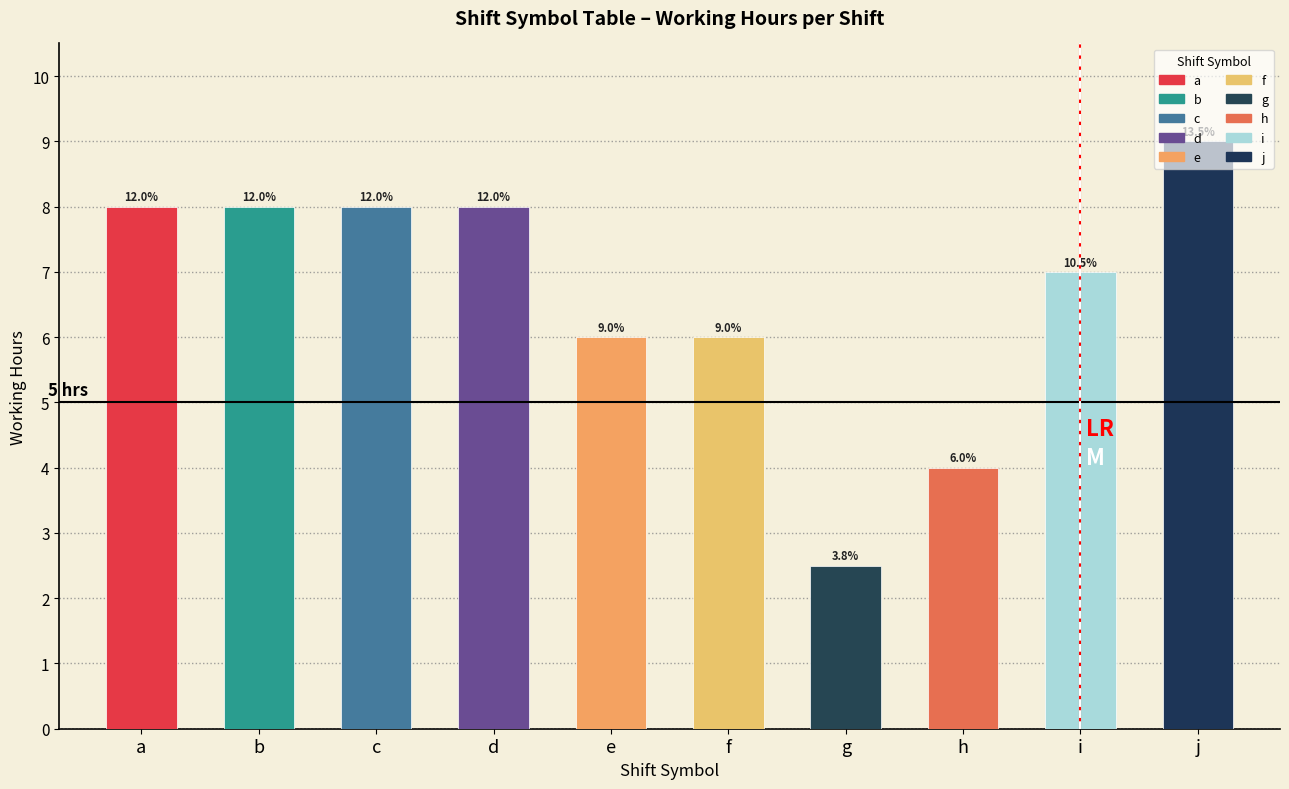

How many bars are there in total?

10